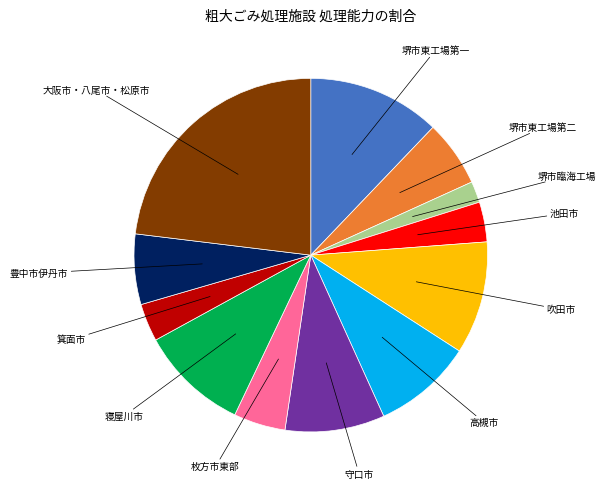

Is there a majority slice in this chart?

No